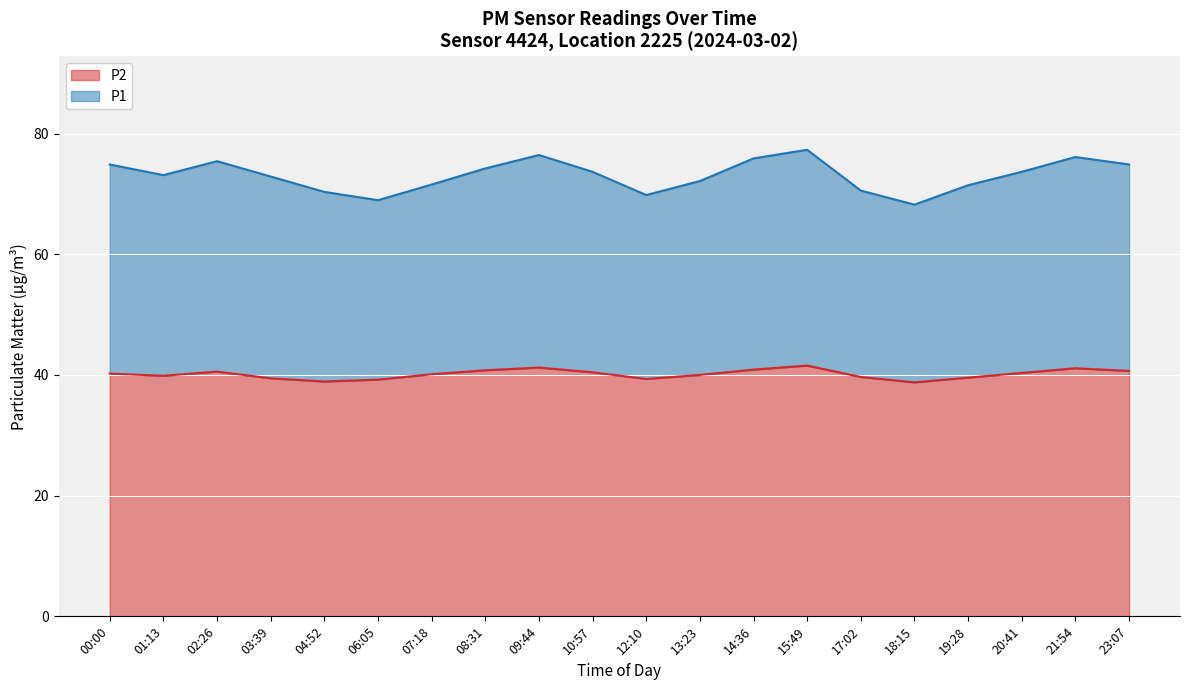

Is it true that P2 equals 39.3 at 12:10?

True